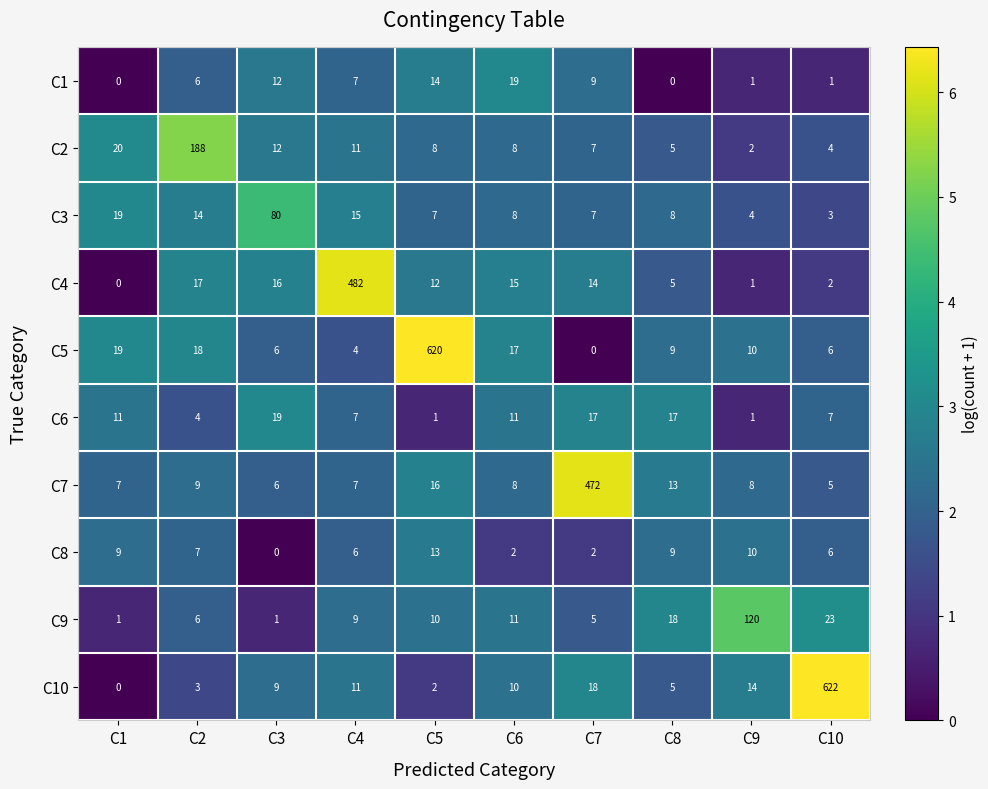

Which series has the largest total across all categories?

C5